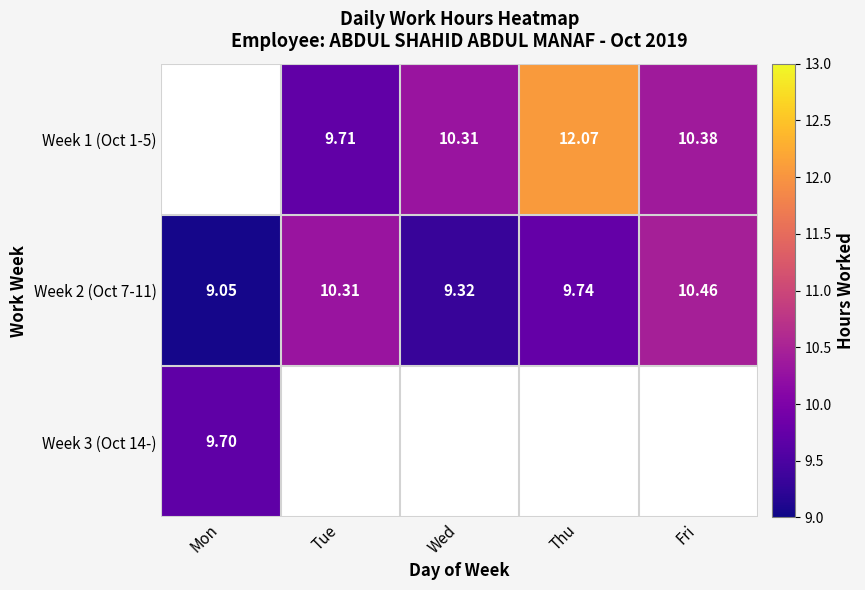

Is it true that Week 2 (Oct 7-11) equals 5.8 at Thu?

False